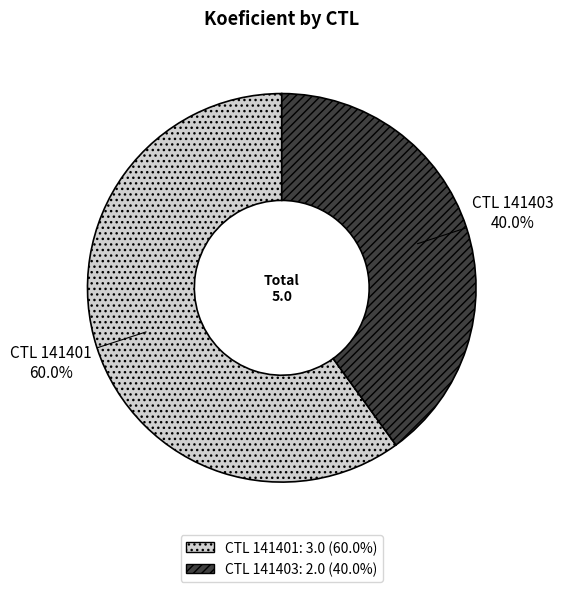

What is the largest slice in the pie chart?

141401